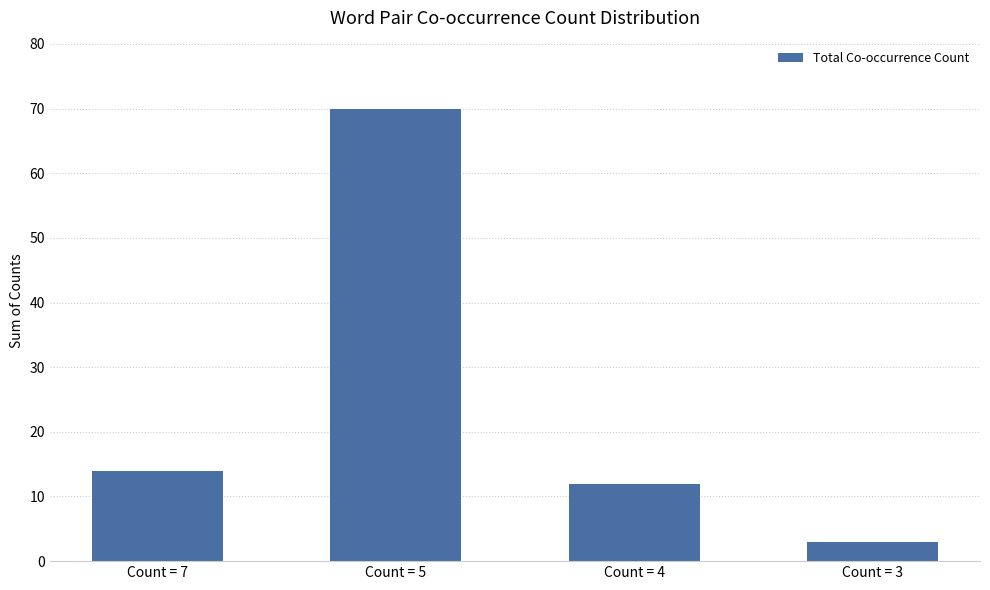

What is the change in value from Count = 7 to Count = 5?

+56